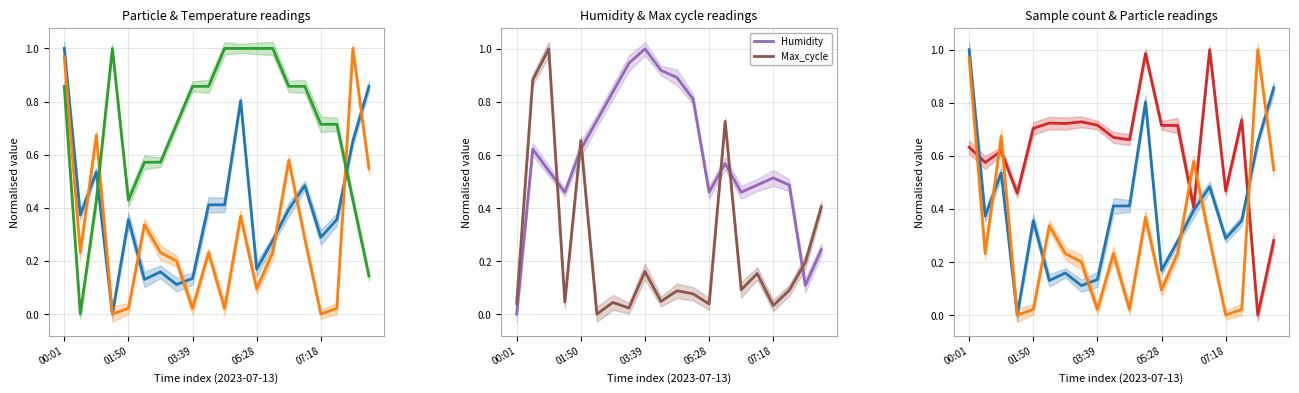

Reading left to right, transcribe all the data shown in this chart.

SDS_P1: 1.0	0.4	0.5	0.0	0.4	0.1	0.2	0.1	0.1	0.4	0.4	0.8	0.2	0.3	0.4	0.5	0.3	0.4	0.7	0.9
SDS_P2: 1.0	0.2	0.7	0.0	0.0	0.3	0.2	0.2	0.0	0.2	0.0	0.4	0.1	0.2	0.6	0.3	0.0	0.0	1.0	0.5
Temp: 0.9	0.0	0.4	1.0	0.4	0.6	0.6	0.7	0.9	0.9	1.0	1.0	1.0	1.0	0.9	0.9	0.7	0.7	0.4	0.1
Humidity: 0.0	0.6	0.5	0.5	0.6	0.7	0.8	0.9	1.0	0.9	0.9	0.8	0.5	0.6	0.5	0.5	0.5	0.5	0.1	0.2
Max_cycle: 0.0	0.9	1.0	0.0	0.7	0.0	0.0	0.0	0.2	0.0	0.1	0.1	0.0	0.7	0.1	0.2	0.0	0.1	0.2	0.4
Samples: 0.6	0.6	0.6	0.5	0.7	0.7	0.7	0.7	0.7	0.7	0.7	1.0	0.7	0.7	0.4	1.0	0.5	0.7	0.0	0.3